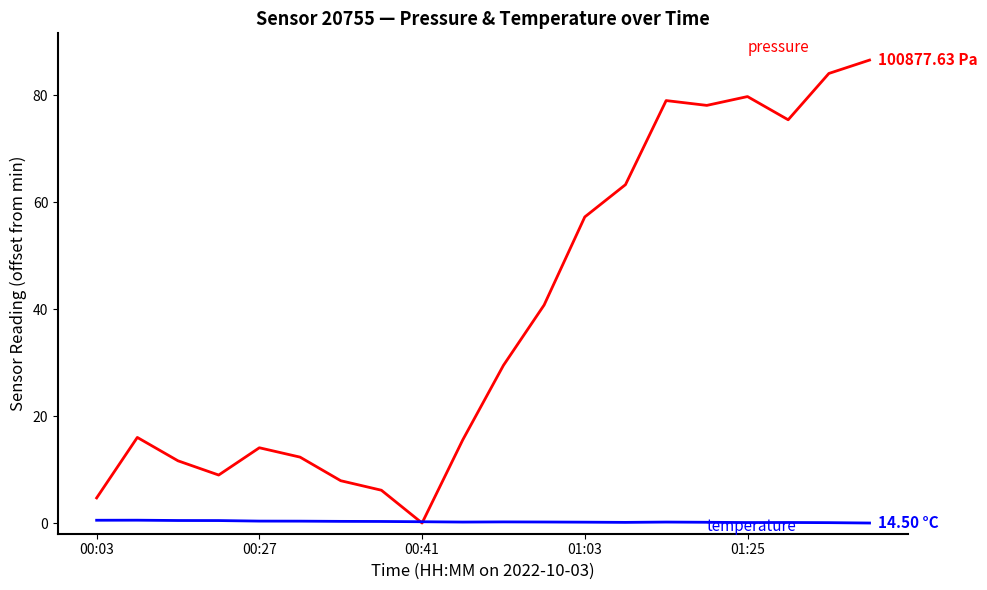

Is this an area chart (filled region under the line)?

No